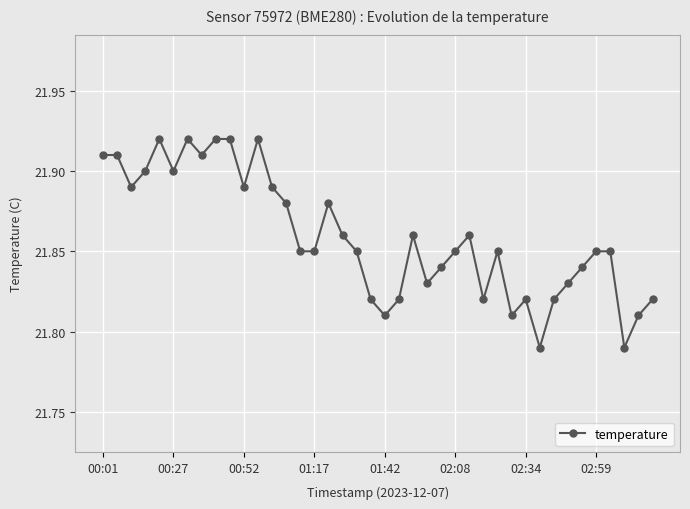

Count the values in the range 21 to 22.

40